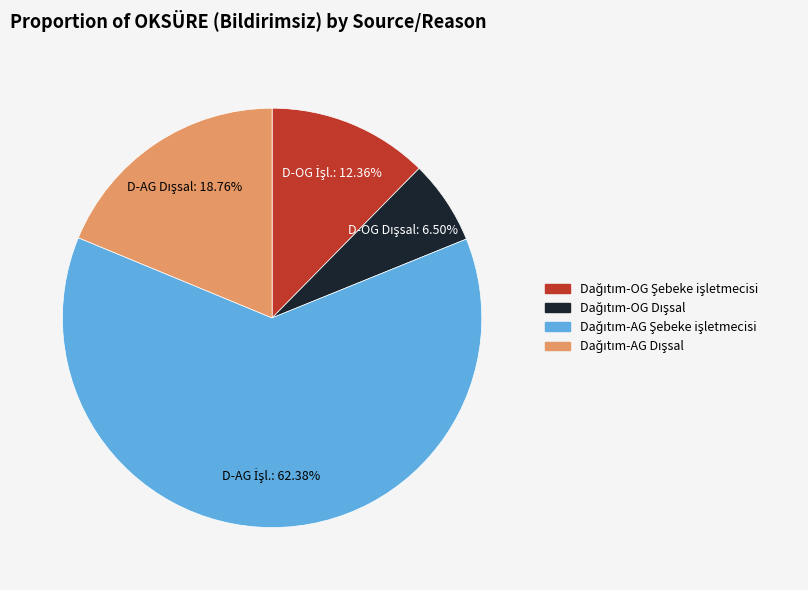

Does any single category account for the majority?

Yes